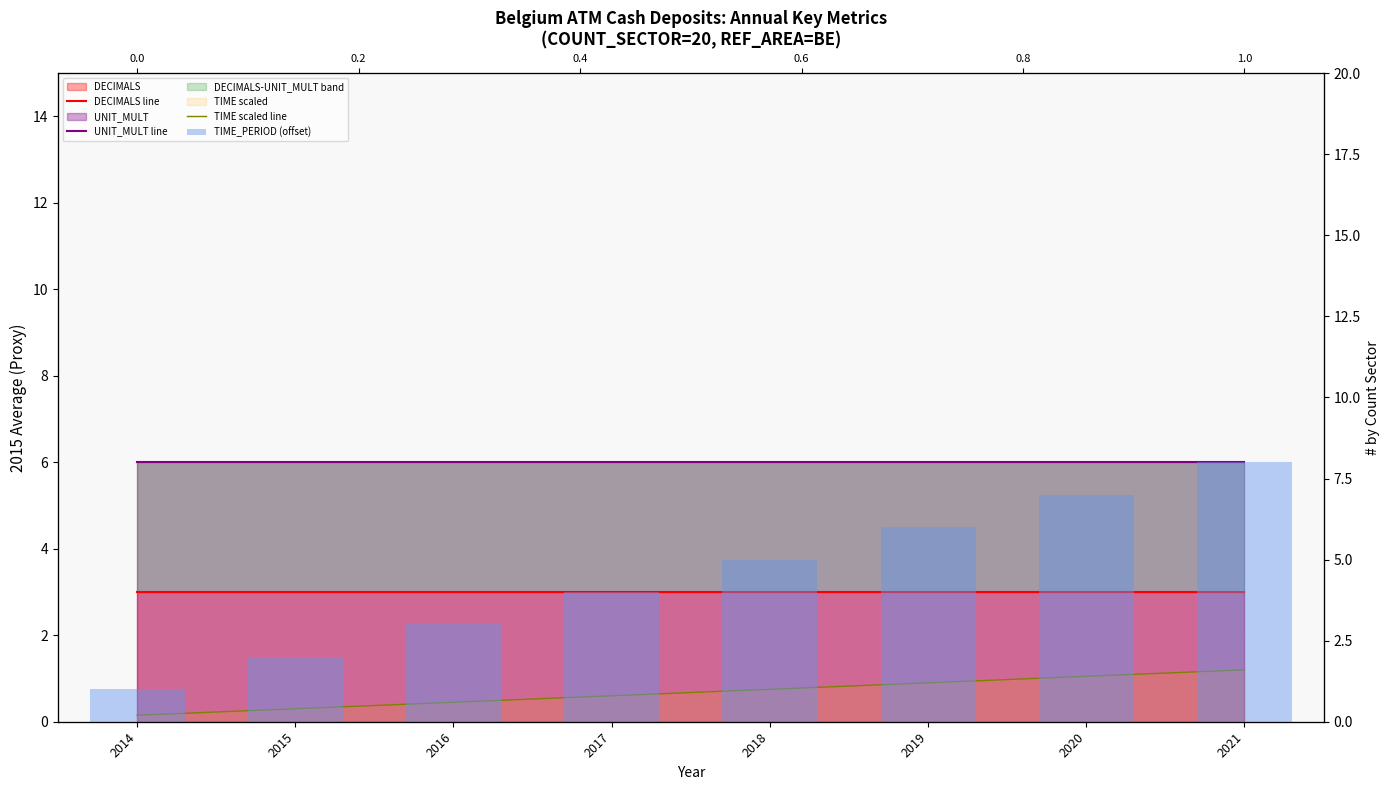

Are the bars grouped side by side (vs. stacked)?

Yes